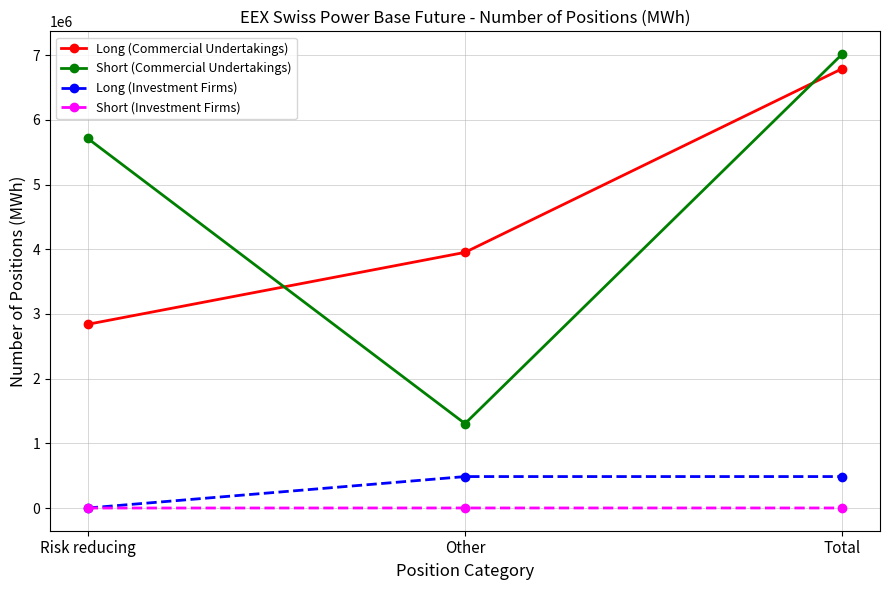

Count the number of categories in the chart.

3